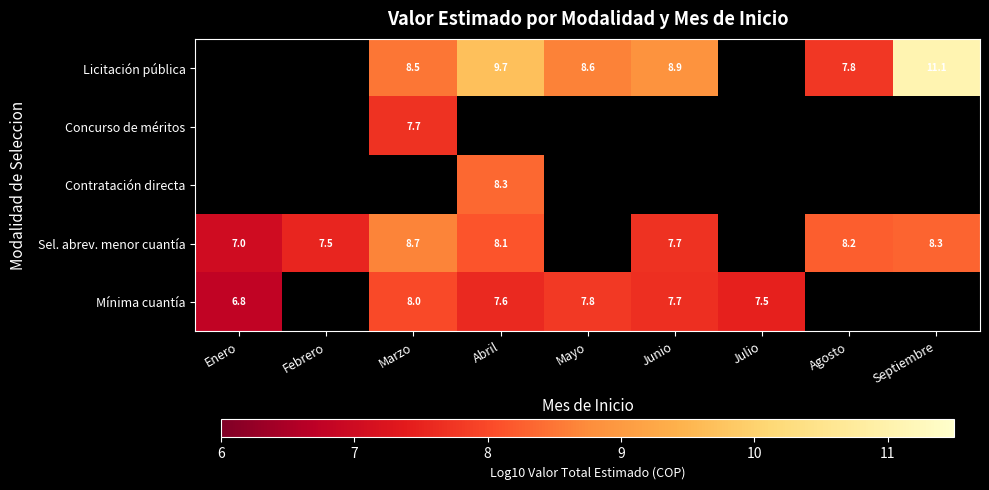

Count the number of data series in this chart.

5